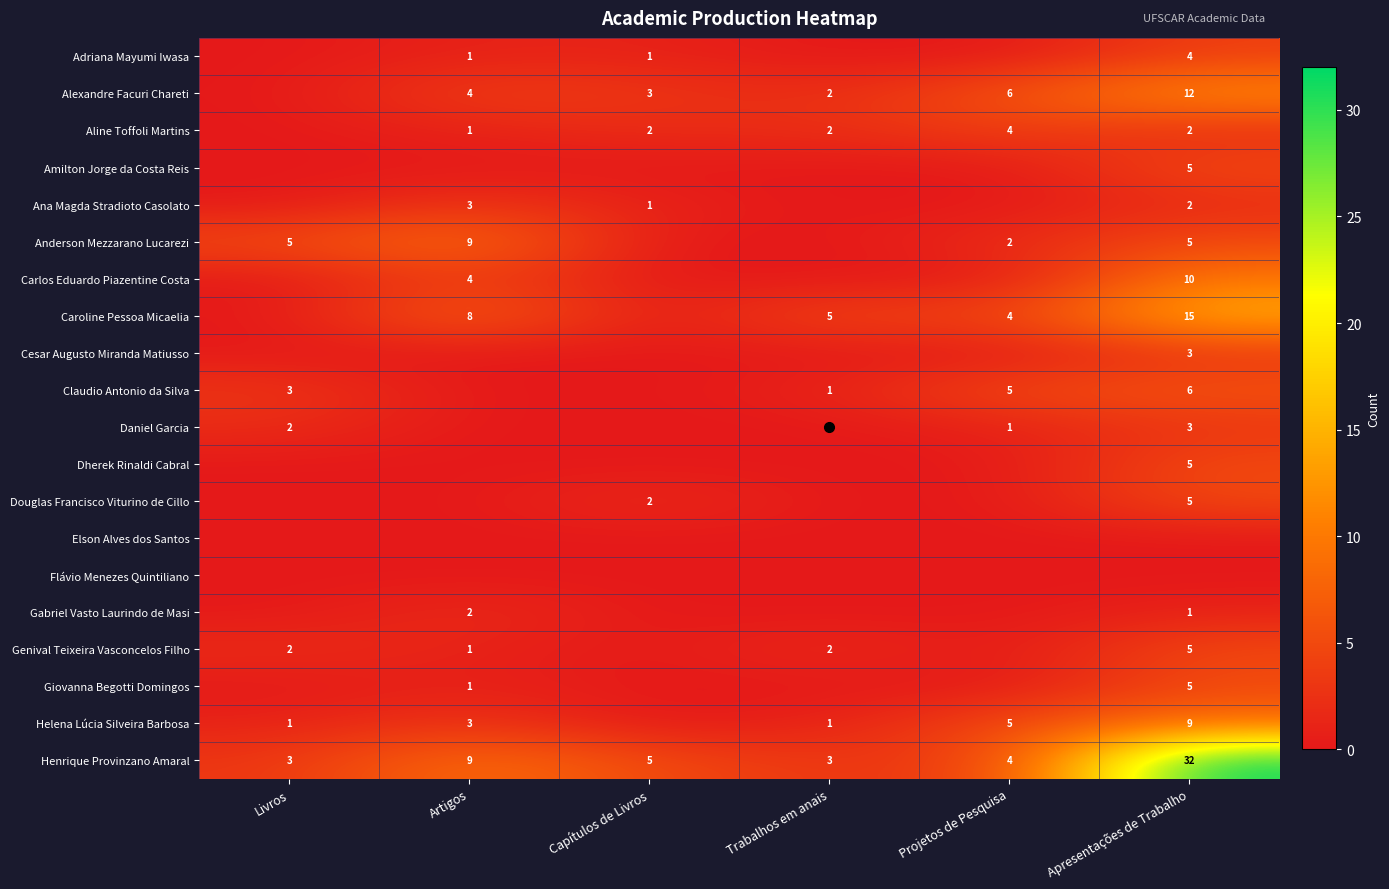

At how many categories does at least one series exceed 25?

1